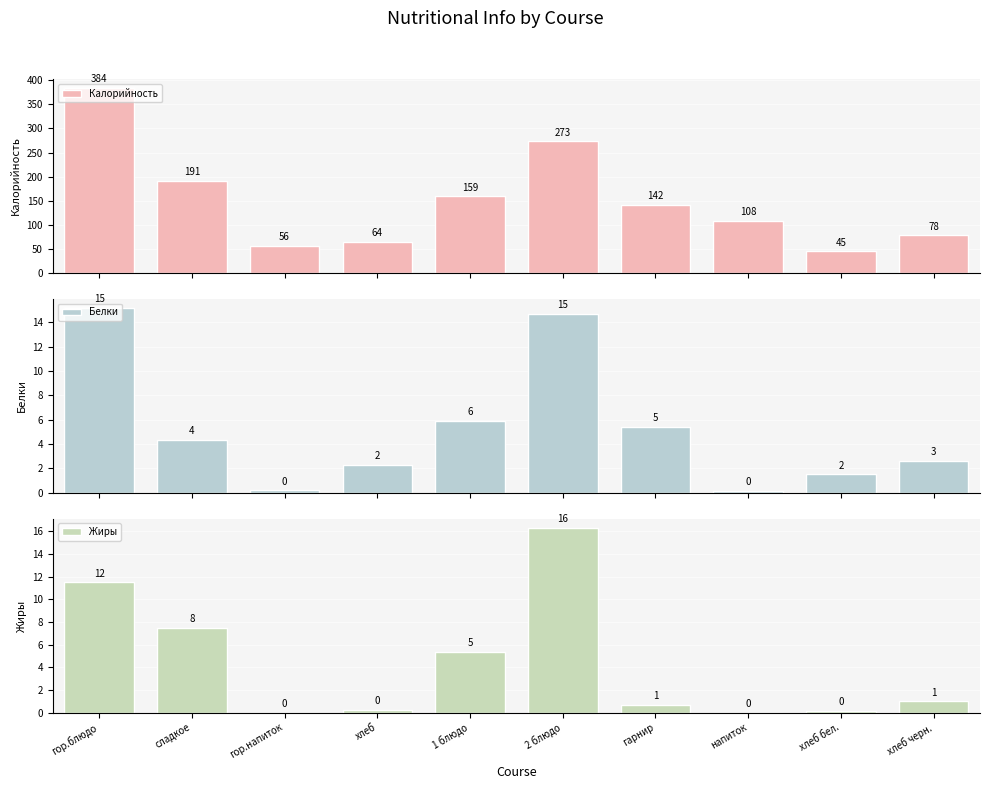

The Жиры series shows 0.5 at хлеб. True or false?

False